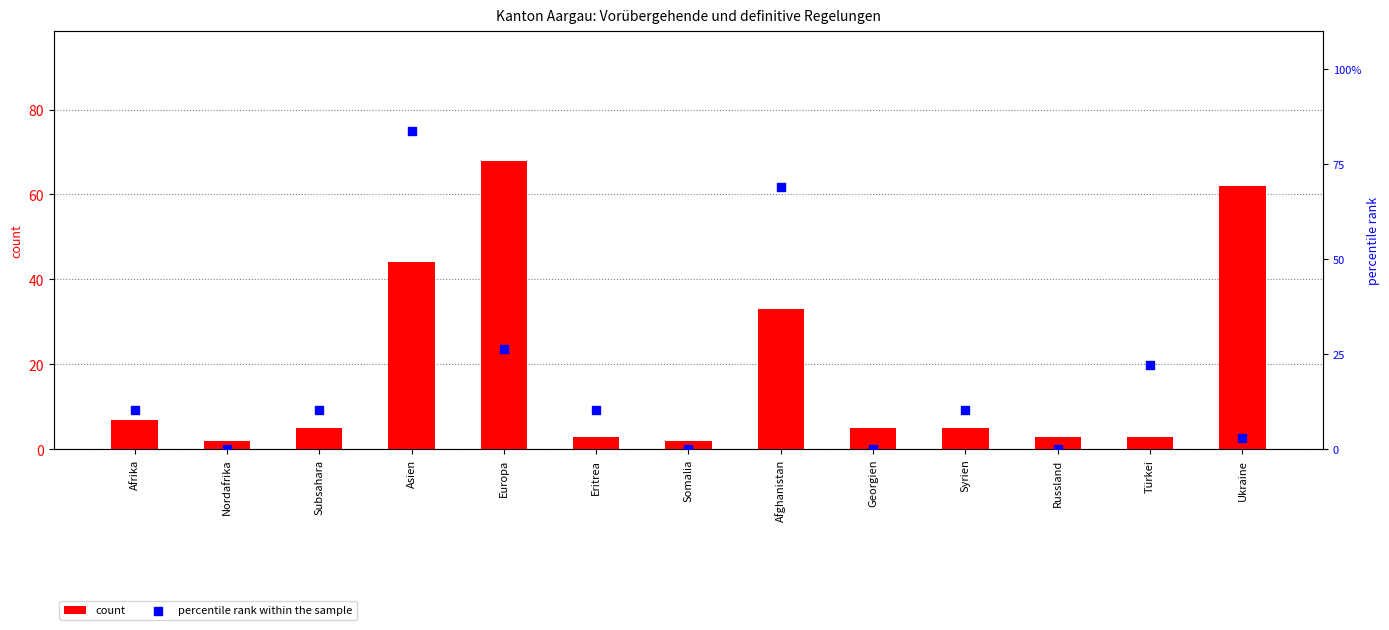

Which series contains the lowest Y value?

percentile rank within the sample